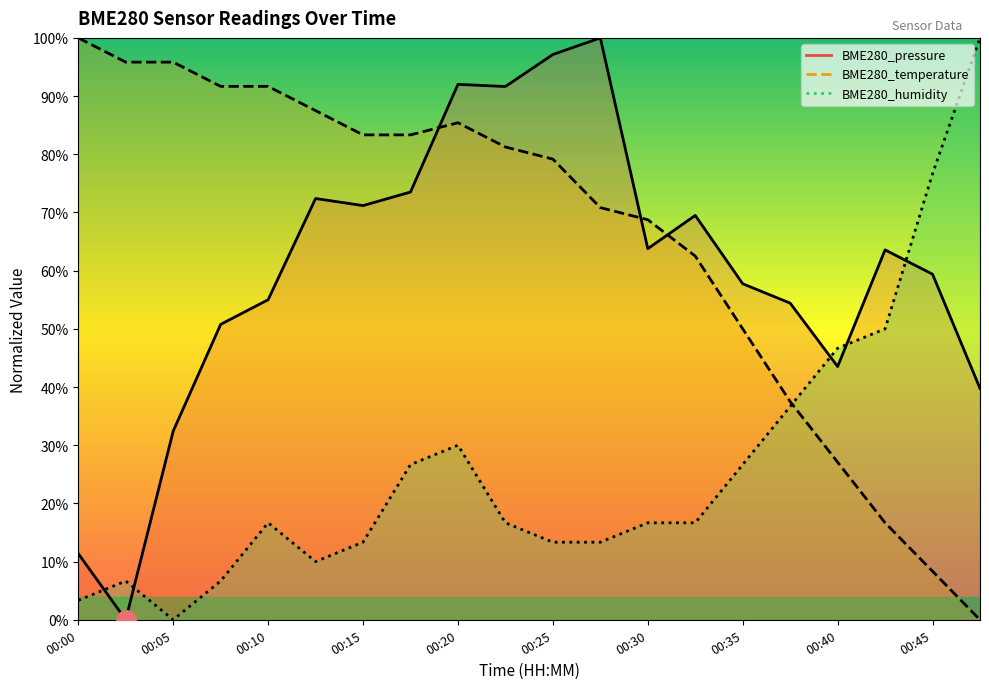

How many data points in BME280_pressure are above 63?

10